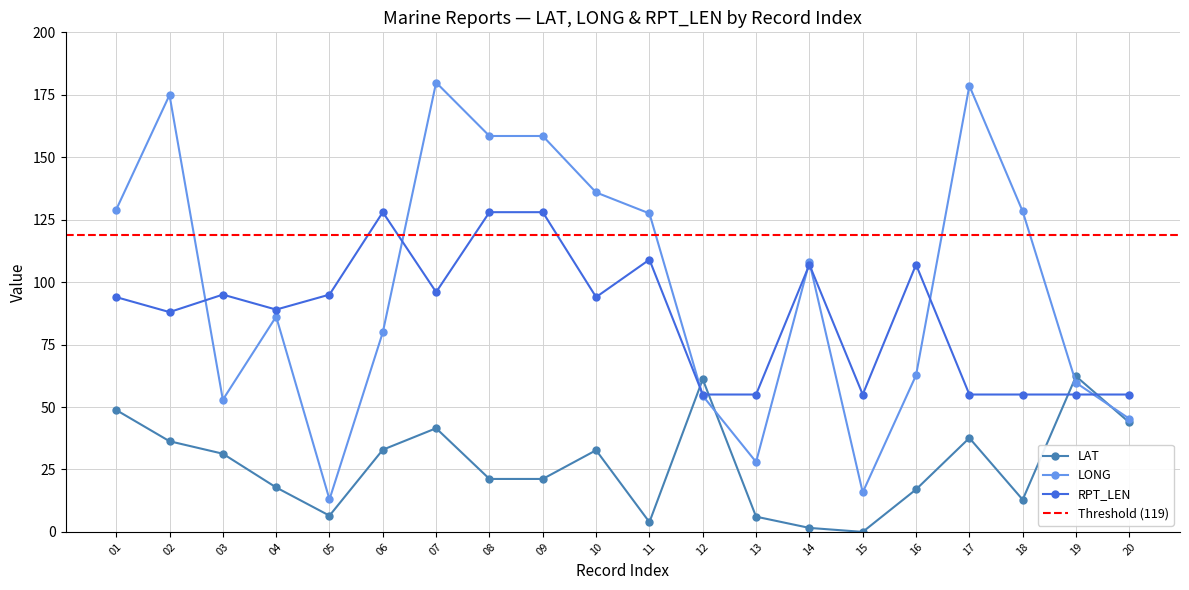

What is the maximum value shown in the chart?

179.9